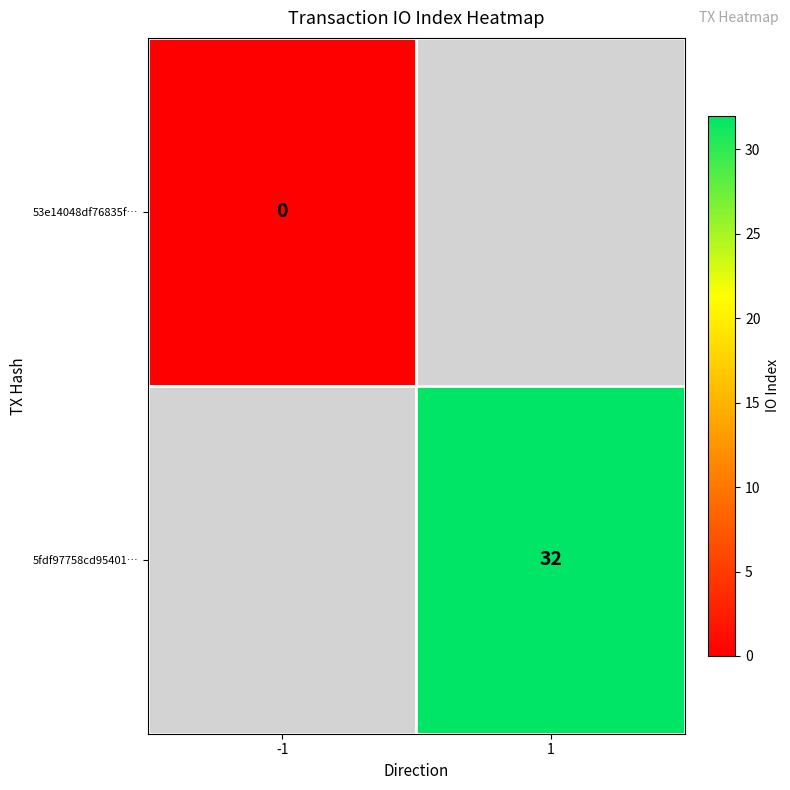

Is it true that 5fdf97758cd95401… equals 57 at 1?

False